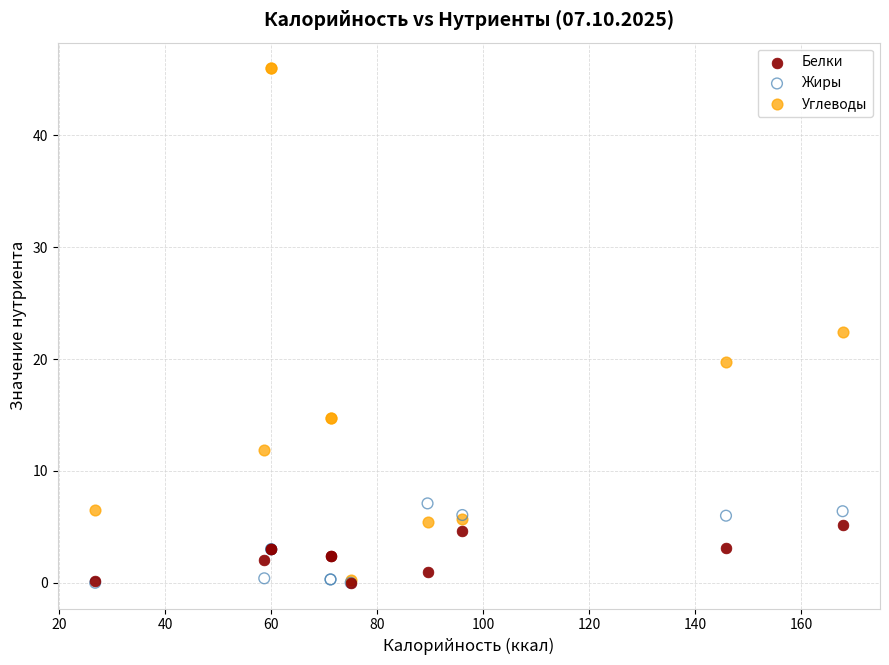

Across all series, what Y value is closest to 23?

22.4